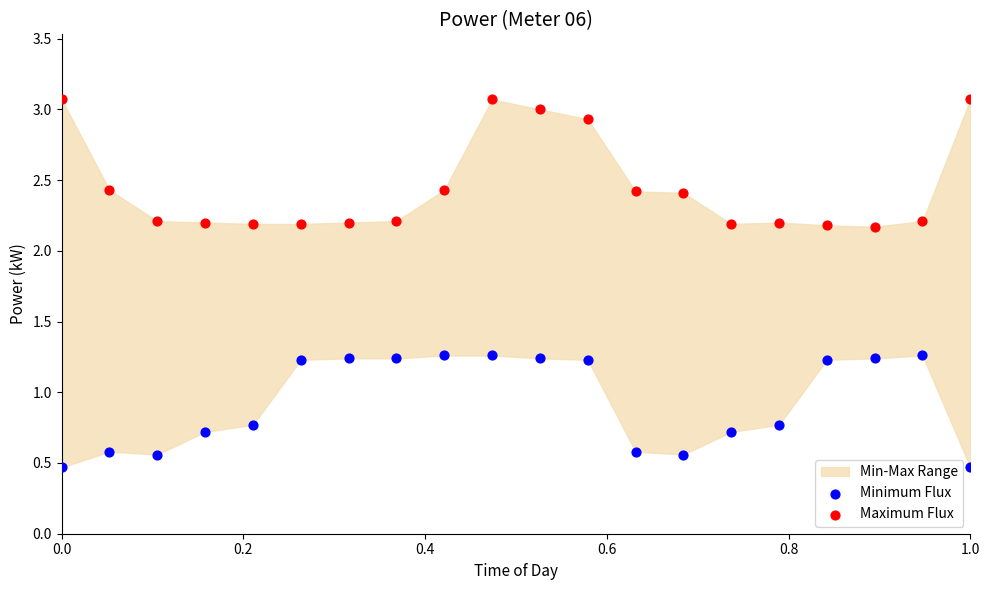

Across all data points, what is the range of Y values (max minus min)?

2.6